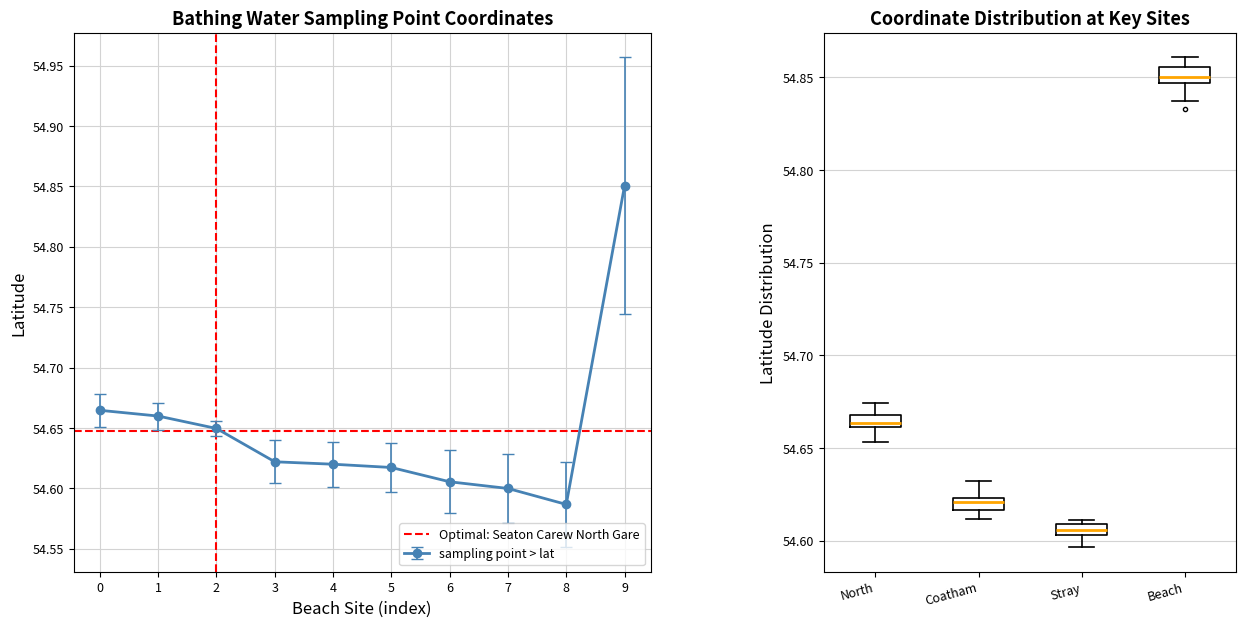

The sampling point > lat series shows 54.6 at 7. True or false?

True